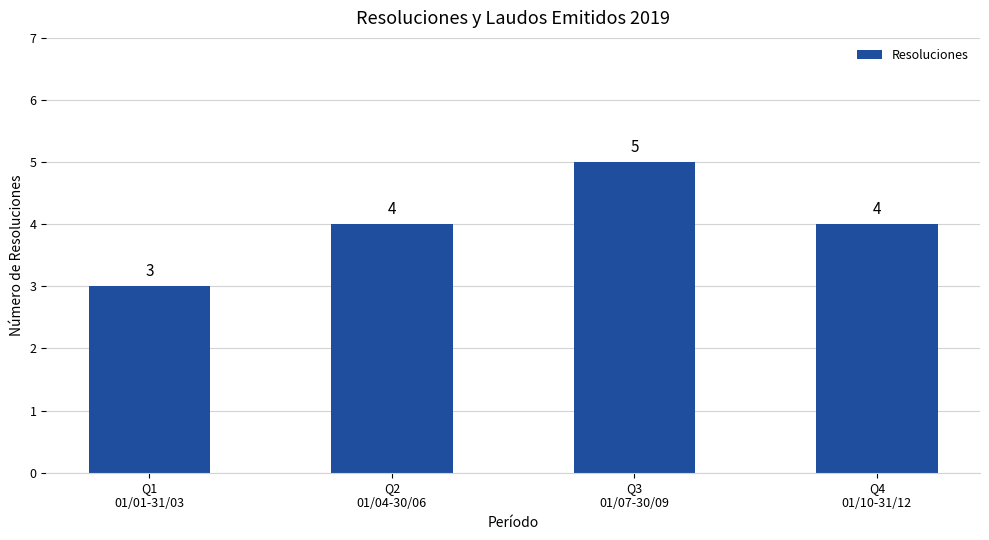

How many bars are there in total?

4